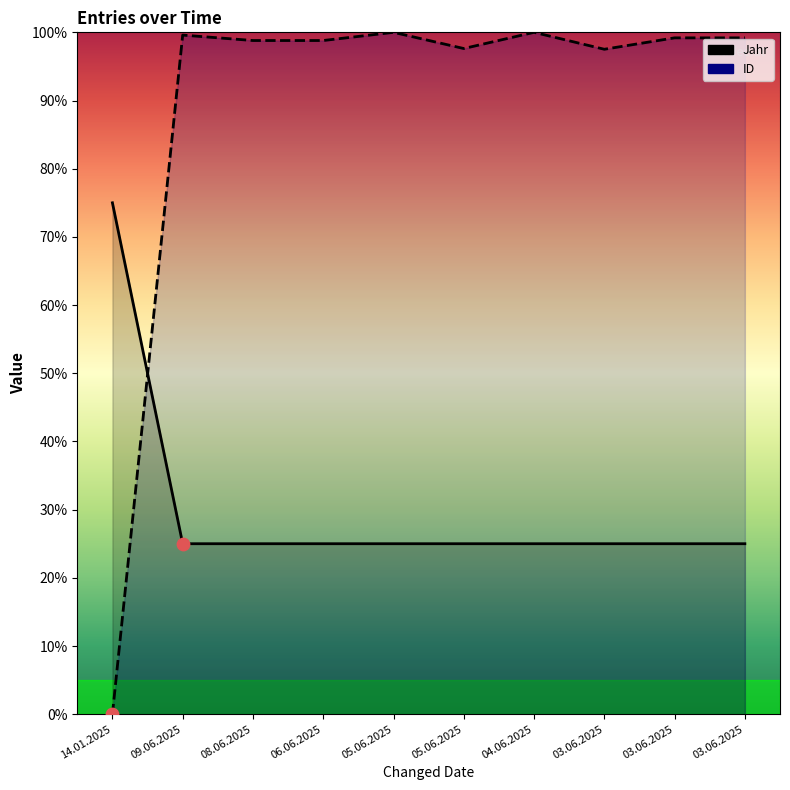

At which category is the sum across all series the highest?

05.06.2025